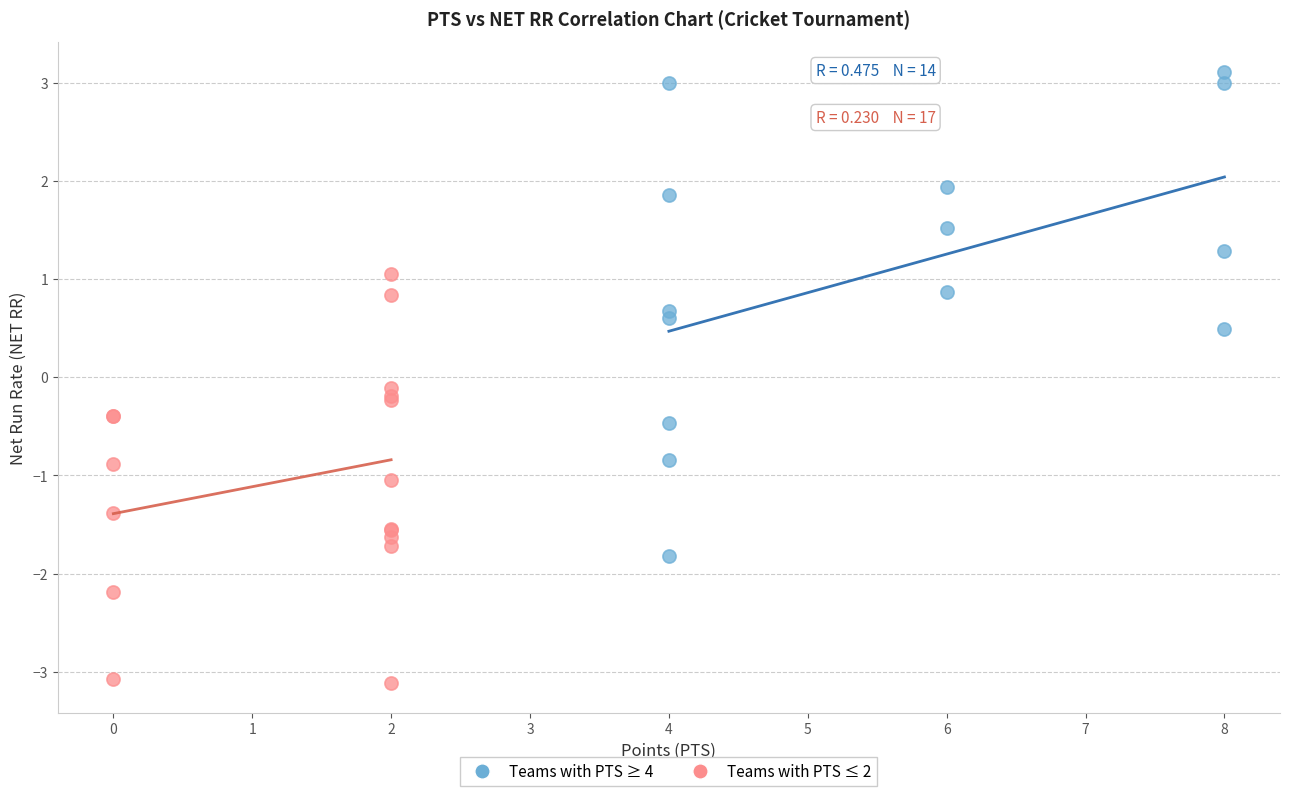

Which series reaches the maximum Y coordinate?

Teams with PTS ≥ 4